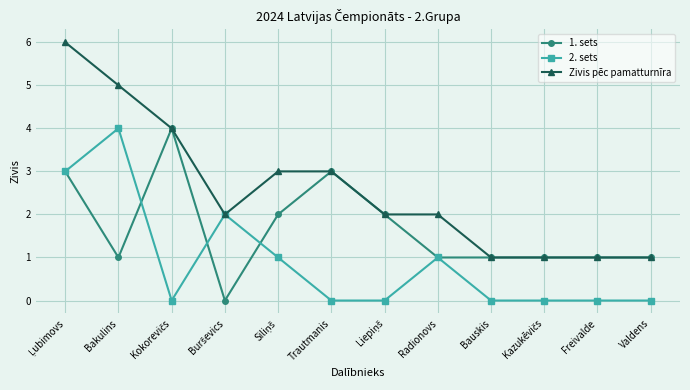

At which label does 2. sets reach its peak?

Bakulins